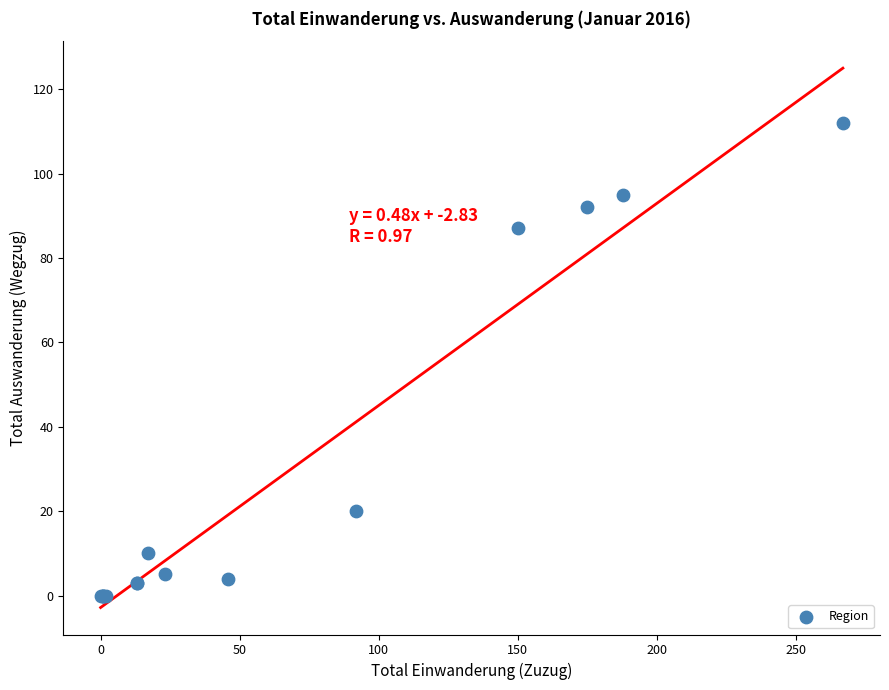

What Y value in the scatter plot is closest to 56?

87